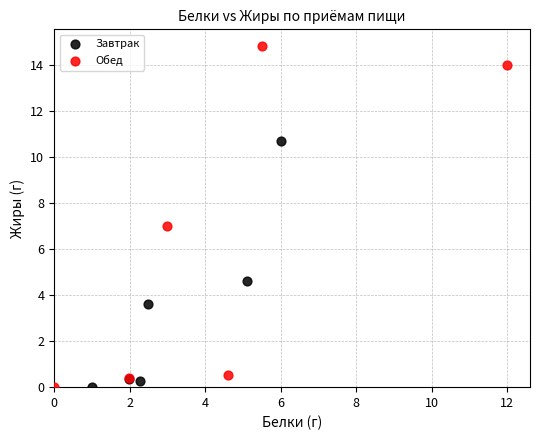

Which series reaches the maximum Y coordinate?

Обед